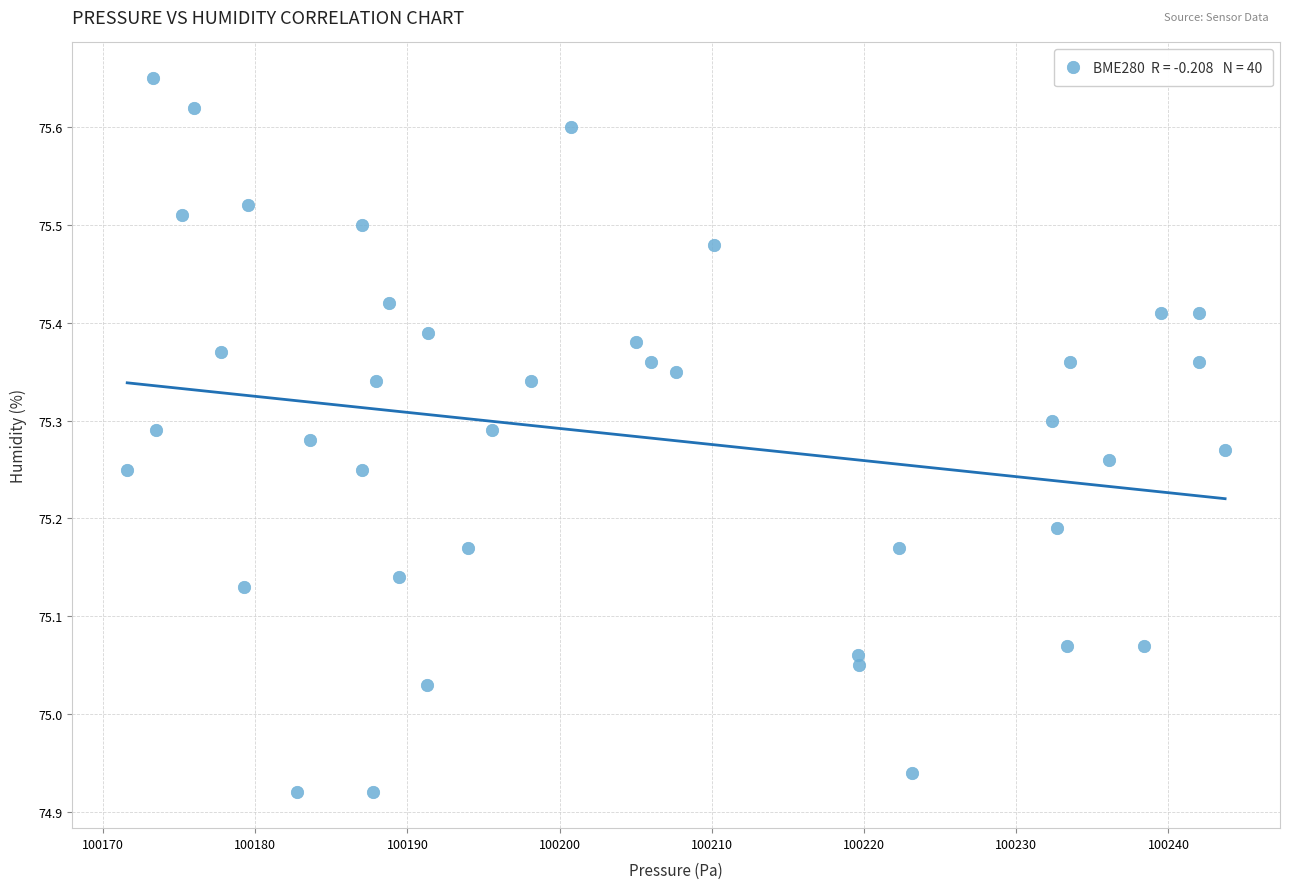

What is the range of Y values (max minus min)?

0.7